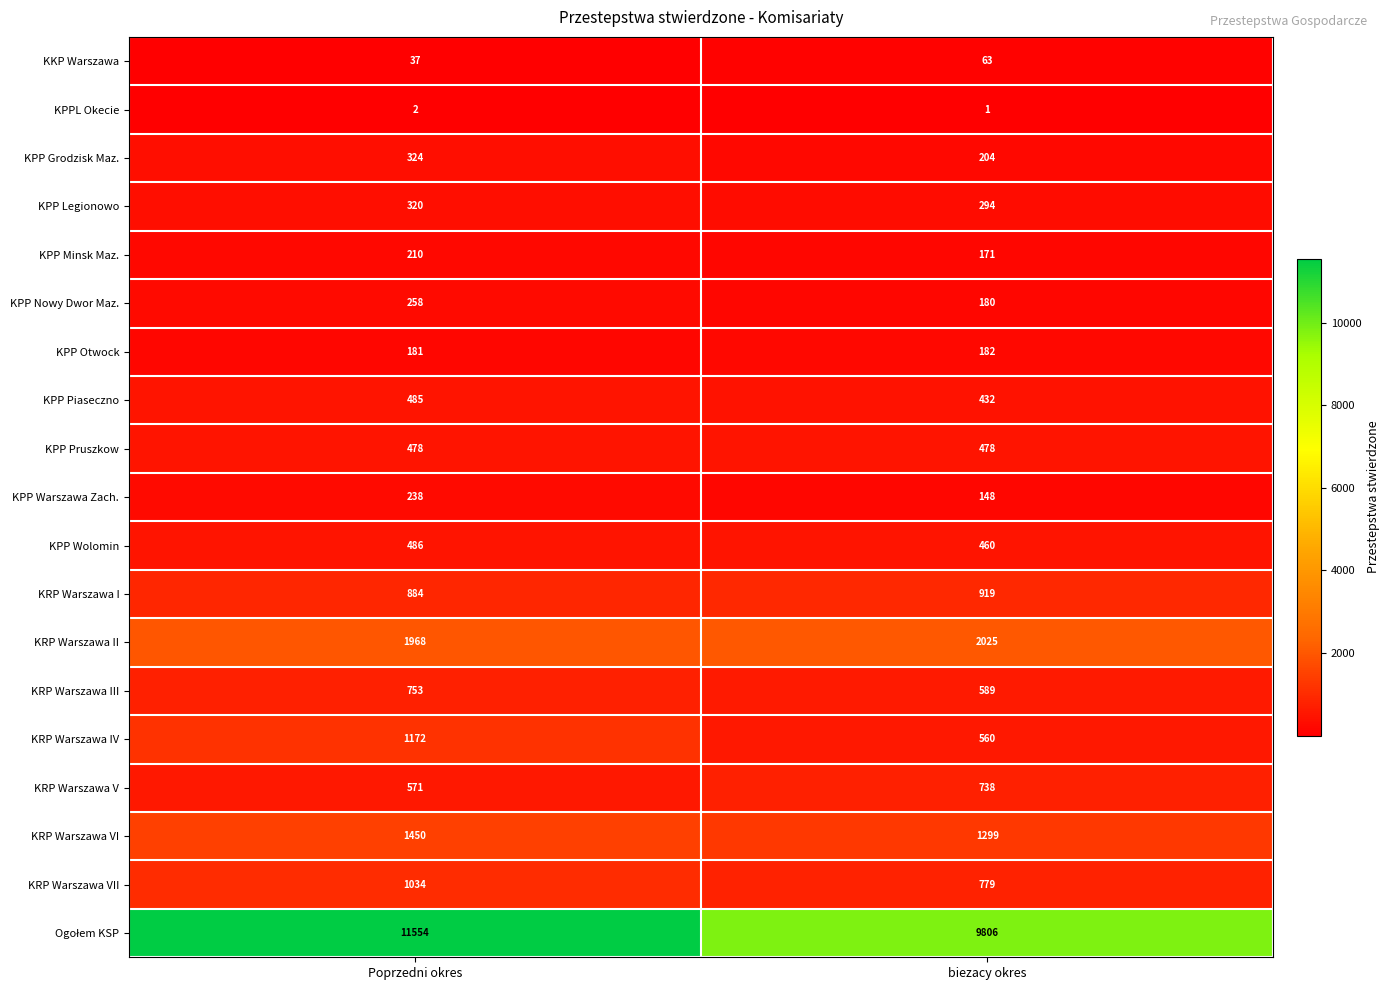

How many data points does each series have?

2